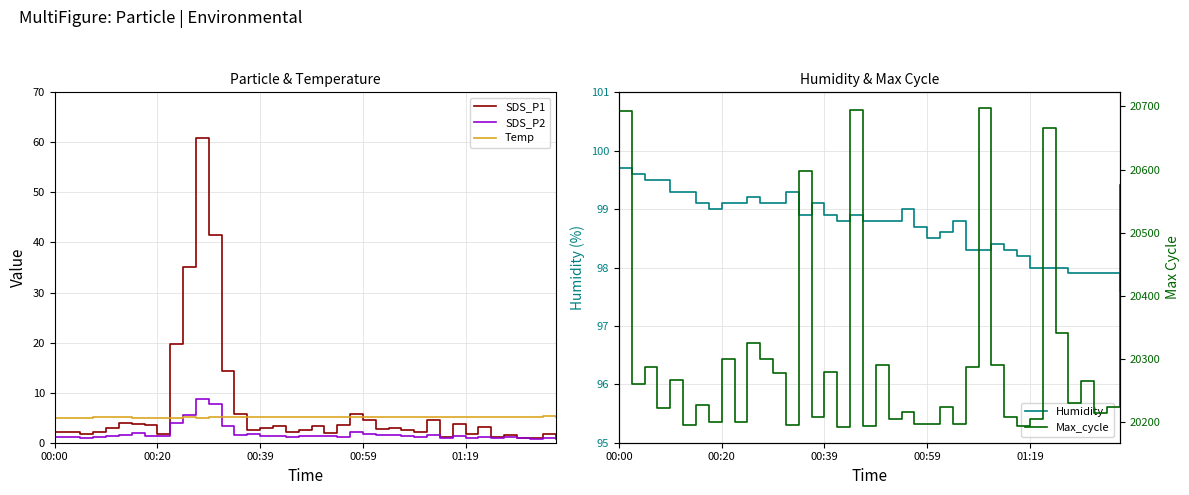

How many categories are shown in the chart?

40